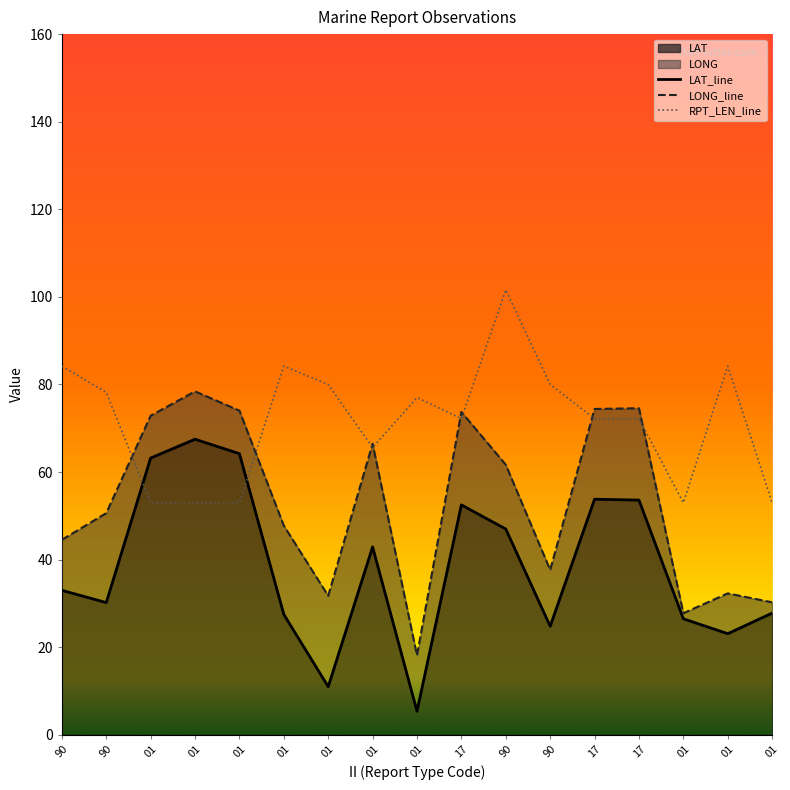

Between 90 and 90, which is larger?

90